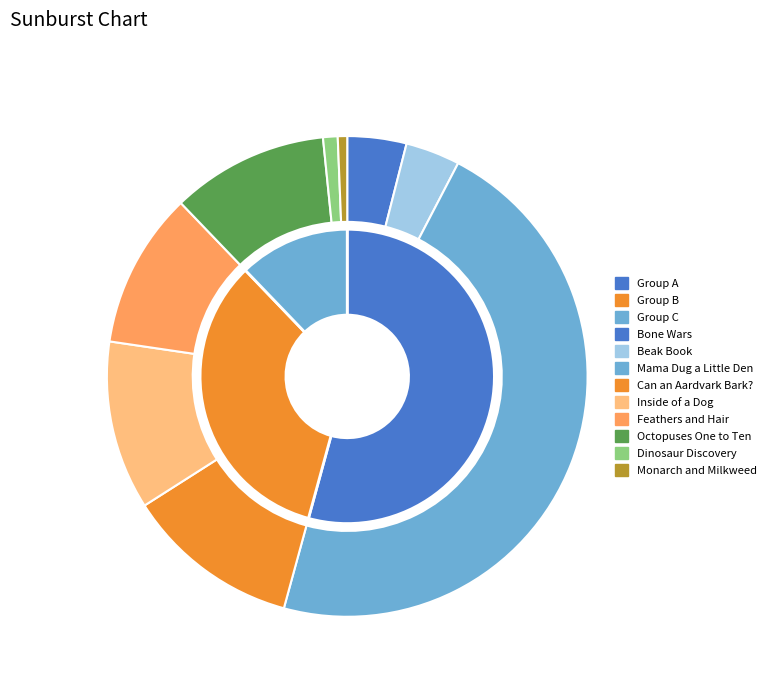

To the nearest percent, what percentage of the pie is Dinosaur Discovery?

1%